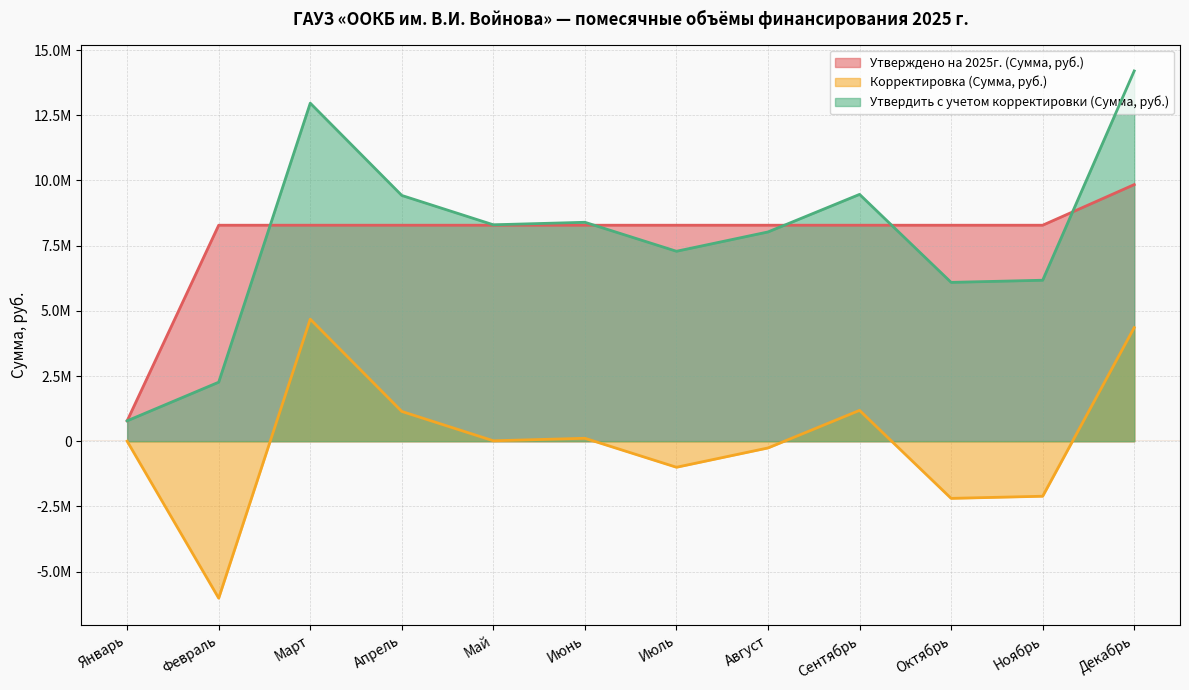

Where is the first local minimum for Утвердить с учетом корректировки (Сумма, руб.)?

Май